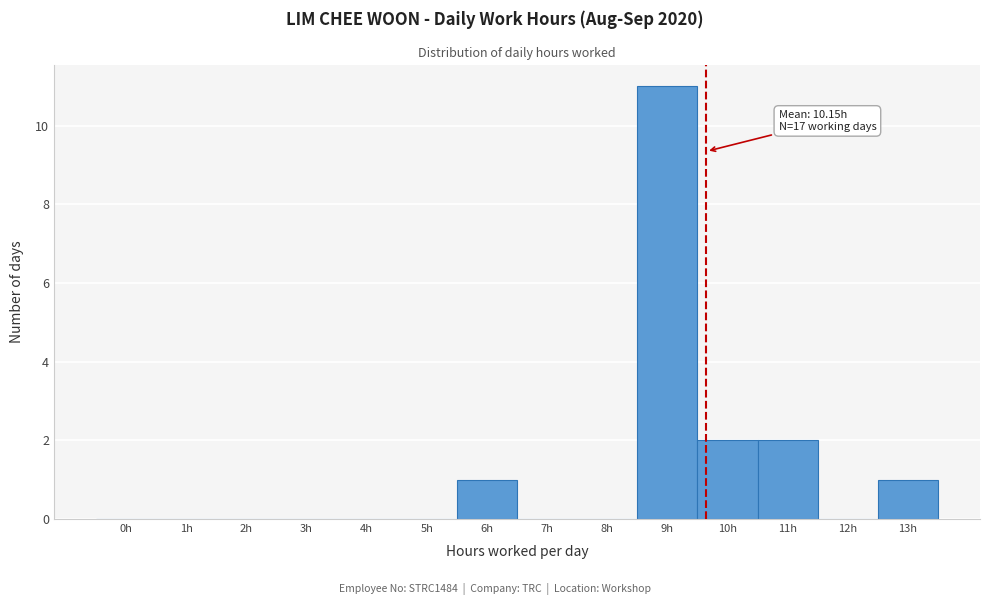

Reading left to right, extract all data points from this chart.

0h=0	1h=0	2h=0	3h=0	4h=0	5h=0	6h=1	7h=0	8h=0	9h=11	10h=2	11h=2	12h=0	13h=1